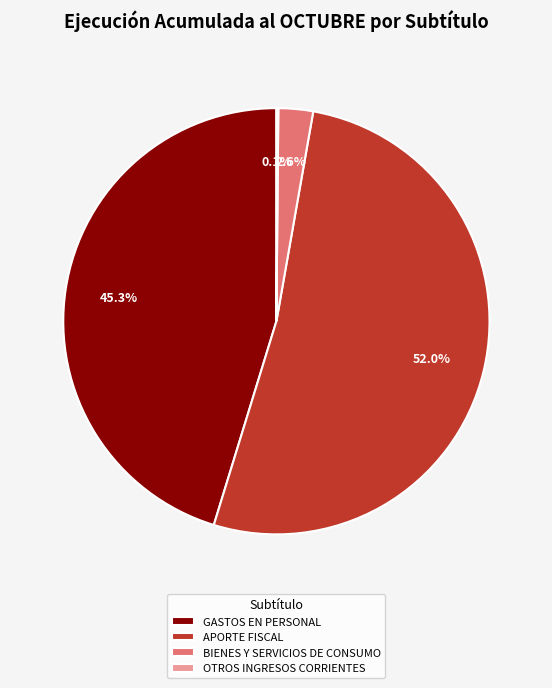

Which category has the biggest portion of the pie?

APORTE FISCAL